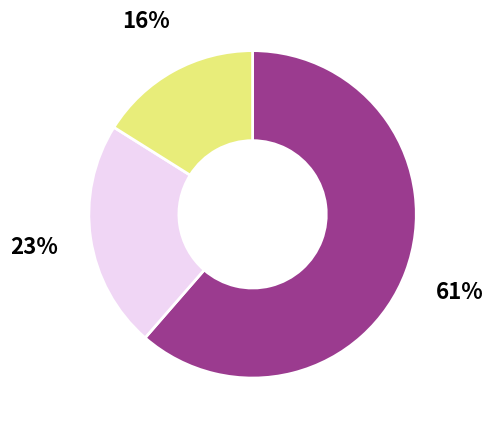

To the nearest percent, what is the difference between the largest and smallest slice percentages?

45%